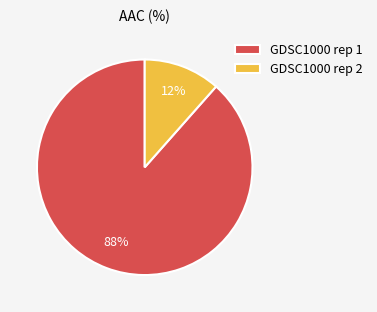

How many segments does this pie chart have?

2